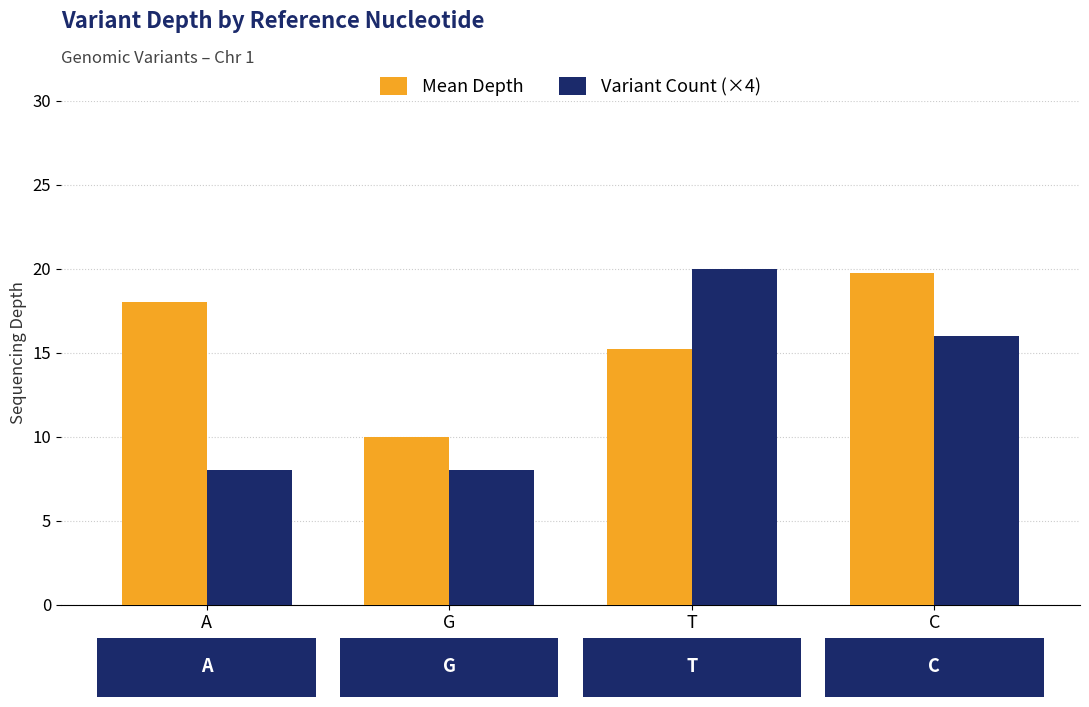

At which label is Variant Count (×4) closest to 14?

C